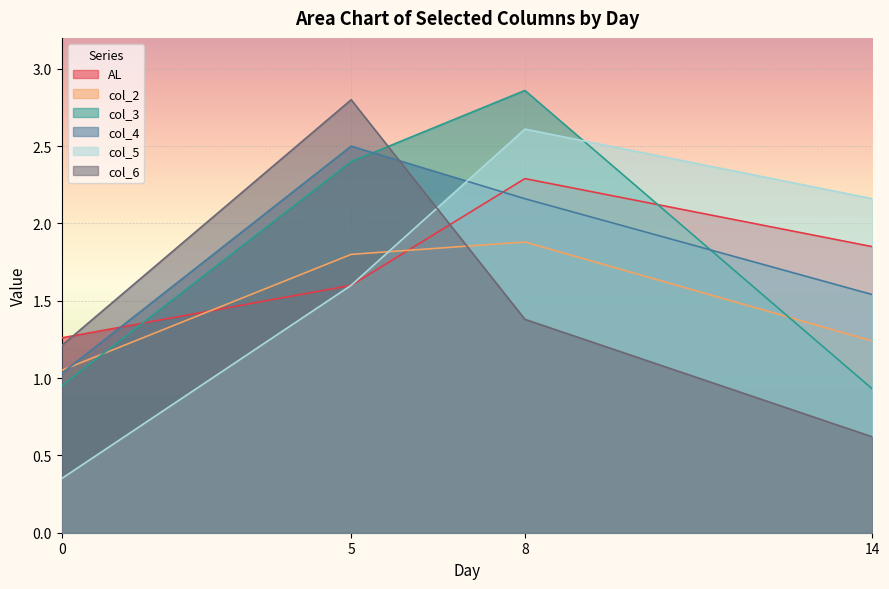

Reading left to right, what are all the values shown in this chart?

AL: 1.3	1.6	2.3	1.9
col_2: 1.1	1.8	1.9	1.2
col_3: 0.9	2.4	2.9	0.9
col_4: 1.0	2.5	2.2	1.5
col_5: 0.3	1.6	2.6	2.2
col_6: 1.2	2.8	1.4	0.6